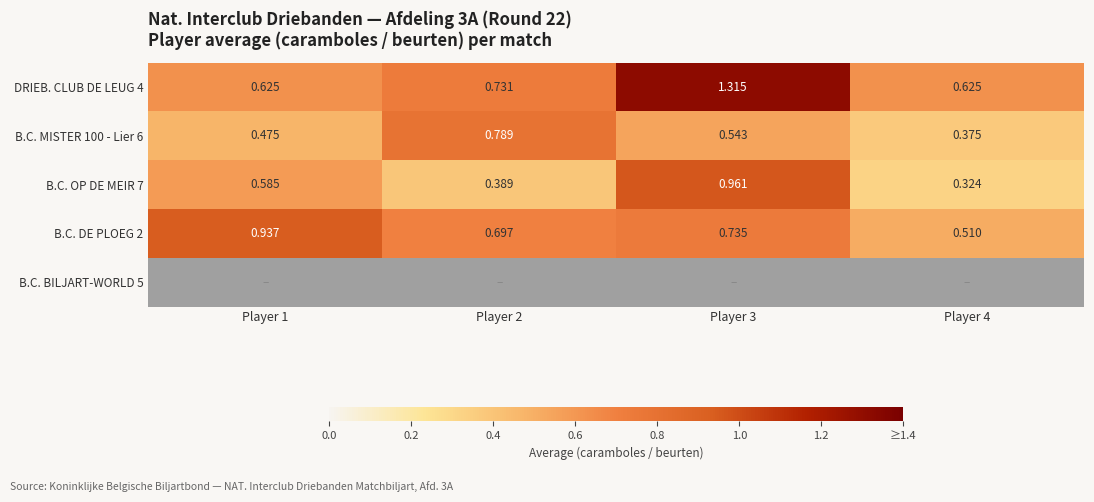

Is the value of B.C. OP DE MEIR 7 at Player 3 greater than the value of B.C. DE PLOEG 2 at Player 2?

Yes